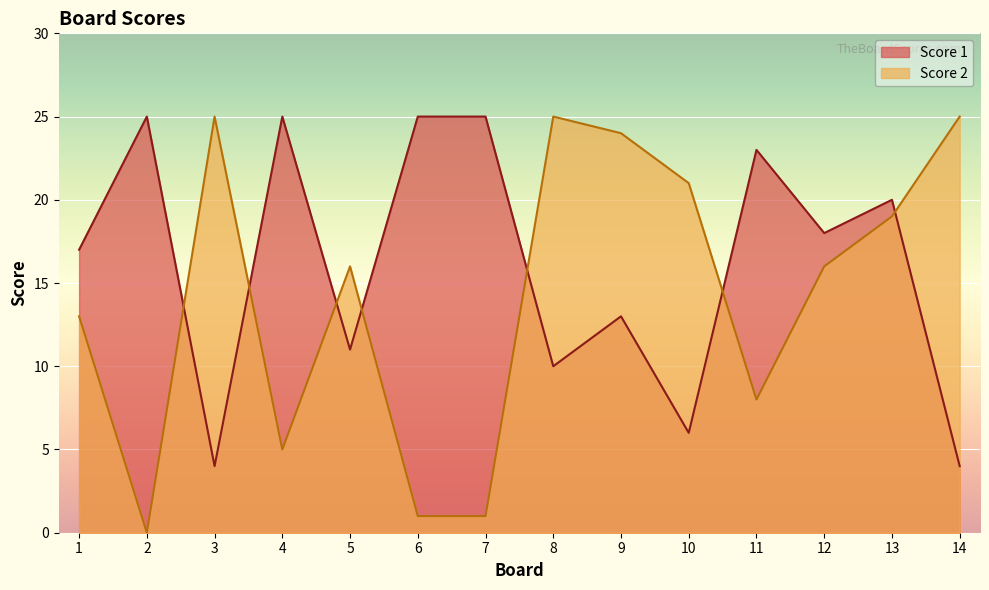

Which series ends up on top after the final intersection of Score 1 and Score 2?

Score 2